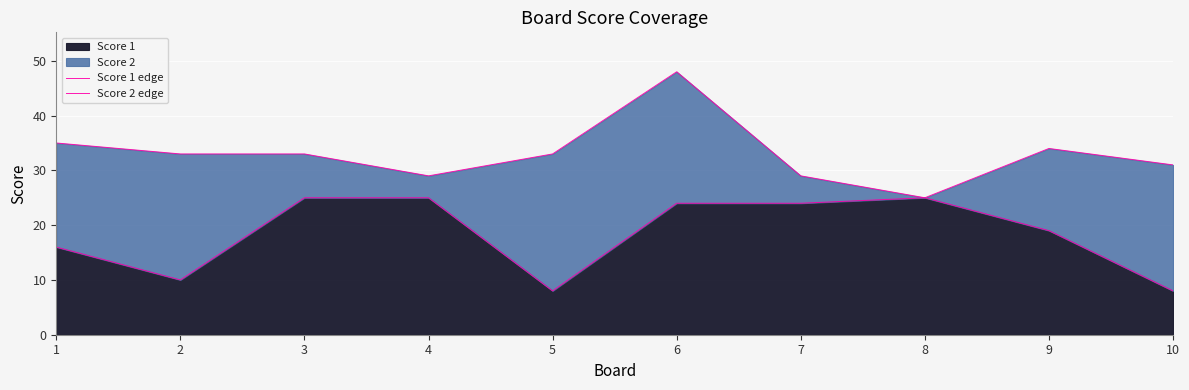

In Score 2 edge, how many points are lower than both neighbors (excluding endpoints)?

2